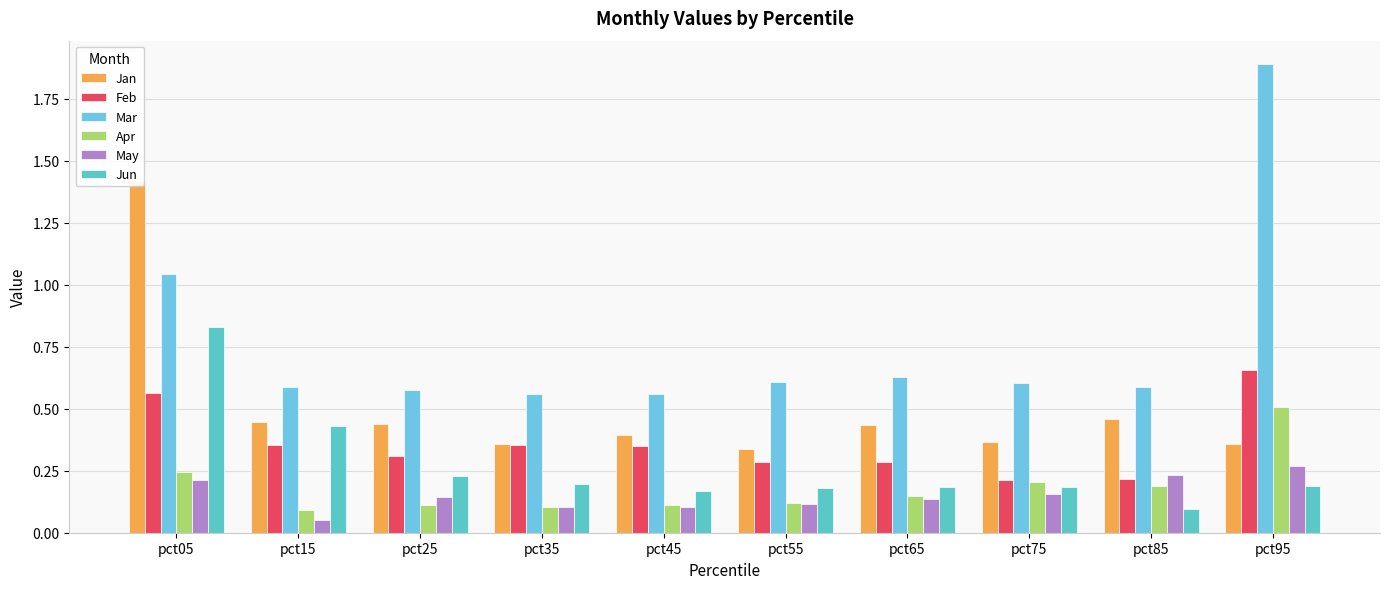

Reading left to right, extract all data points from this chart.

Jan: pct05=1.4	pct15=0.4	pct25=0.4	pct35=0.4	pct45=0.4	pct55=0.3	pct65=0.4	pct75=0.4	pct85=0.5	pct95=0.4
Feb: pct05=0.6	pct15=0.4	pct25=0.3	pct35=0.4	pct45=0.3	pct55=0.3	pct65=0.3	pct75=0.2	pct85=0.2	pct95=0.7
Mar: pct05=1.0	pct15=0.6	pct25=0.6	pct35=0.6	pct45=0.6	pct55=0.6	pct65=0.6	pct75=0.6	pct85=0.6	pct95=1.9
Apr: pct05=0.2	pct15=0.1	pct25=0.1	pct35=0.1	pct45=0.1	pct55=0.1	pct65=0.1	pct75=0.2	pct85=0.2	pct95=0.5
May: pct05=0.2	pct15=0.1	pct25=0.1	pct35=0.1	pct45=0.1	pct55=0.1	pct65=0.1	pct75=0.2	pct85=0.2	pct95=0.3
Jun: pct05=0.8	pct15=0.4	pct25=0.2	pct35=0.2	pct45=0.2	pct55=0.2	pct65=0.2	pct75=0.2	pct85=0.1	pct95=0.2